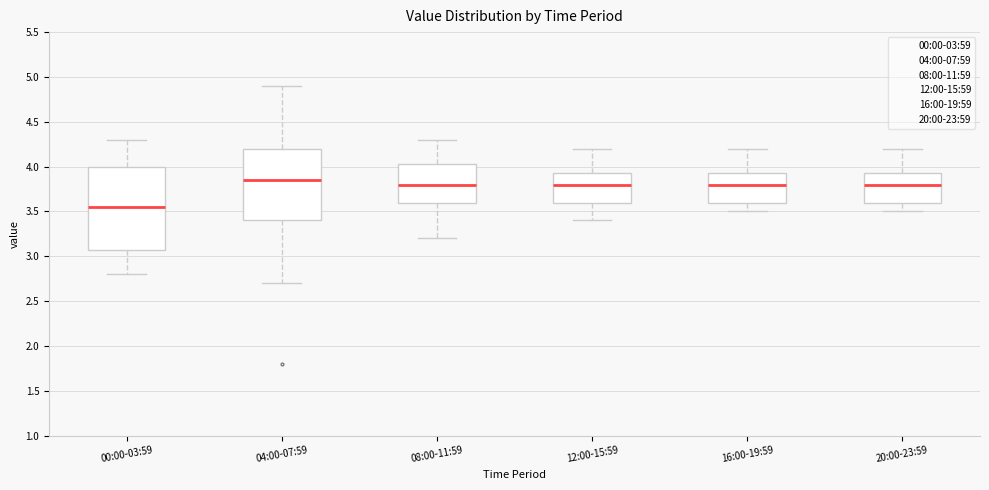

Reading left to right, transcribe this box plot: for each box, give where its median line is, the range the box spans, and where its two whiskers end, as read against the y-axis. The values are not printed on the chart, so give them approximately, as read against the axis.

00:00-03:59: median 3.55, box 3.10 to 4.00, whiskers 2.80 to 4.30
04:00-07:59: median 3.85, box 3.40 to 4.20, whiskers 2.70 to 4.90
08:00-11:59: median 3.80, box 3.60 to 4.05, whiskers 3.20 to 4.30
12:00-15:59: median 3.80, box 3.60 to 3.95, whiskers 3.40 to 4.20
16:00-19:59: median 3.80, box 3.60 to 3.95, whiskers 3.50 to 4.20
20:00-23:59: median 3.80, box 3.60 to 3.95, whiskers 3.50 to 4.20